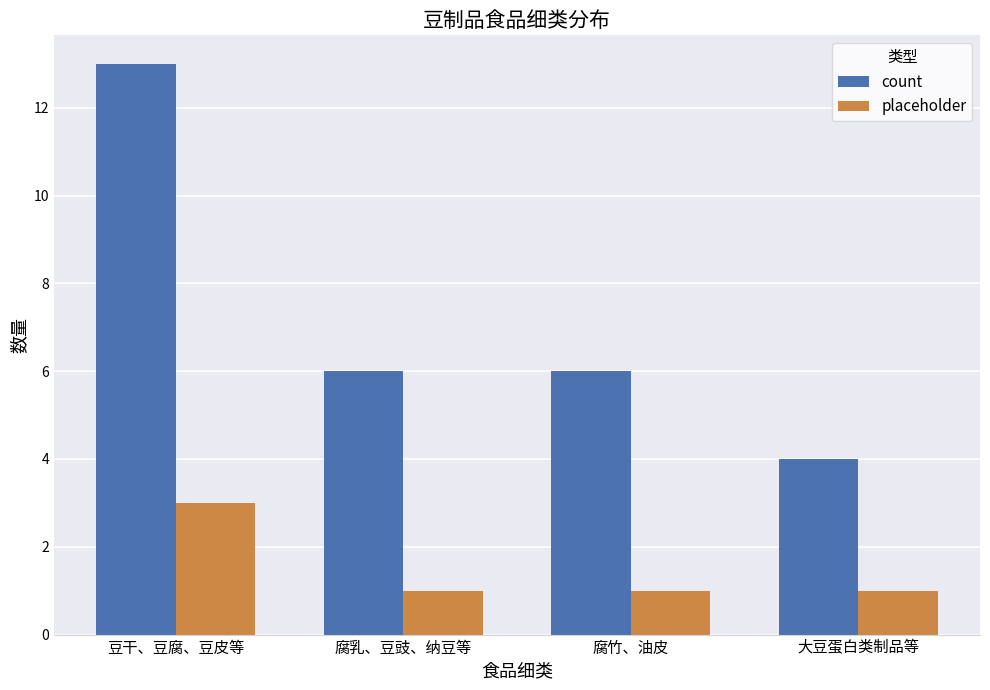

What is the value of the placeholder bar at the 4th from the left?

1